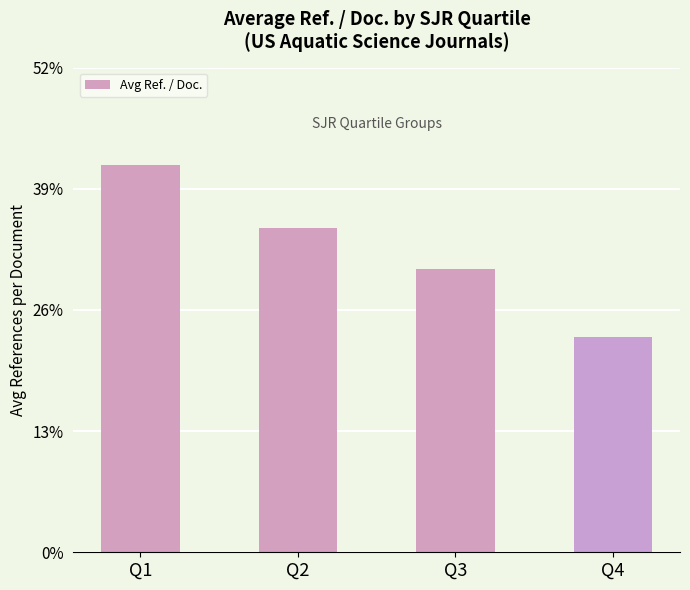

List the labels in order of value, largest first.

Q1, Q2, Q3, Q4